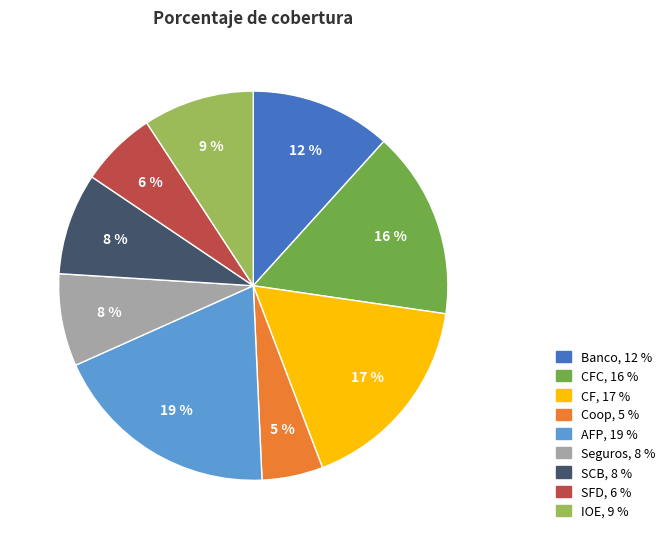

Is there a majority slice in this chart?

No